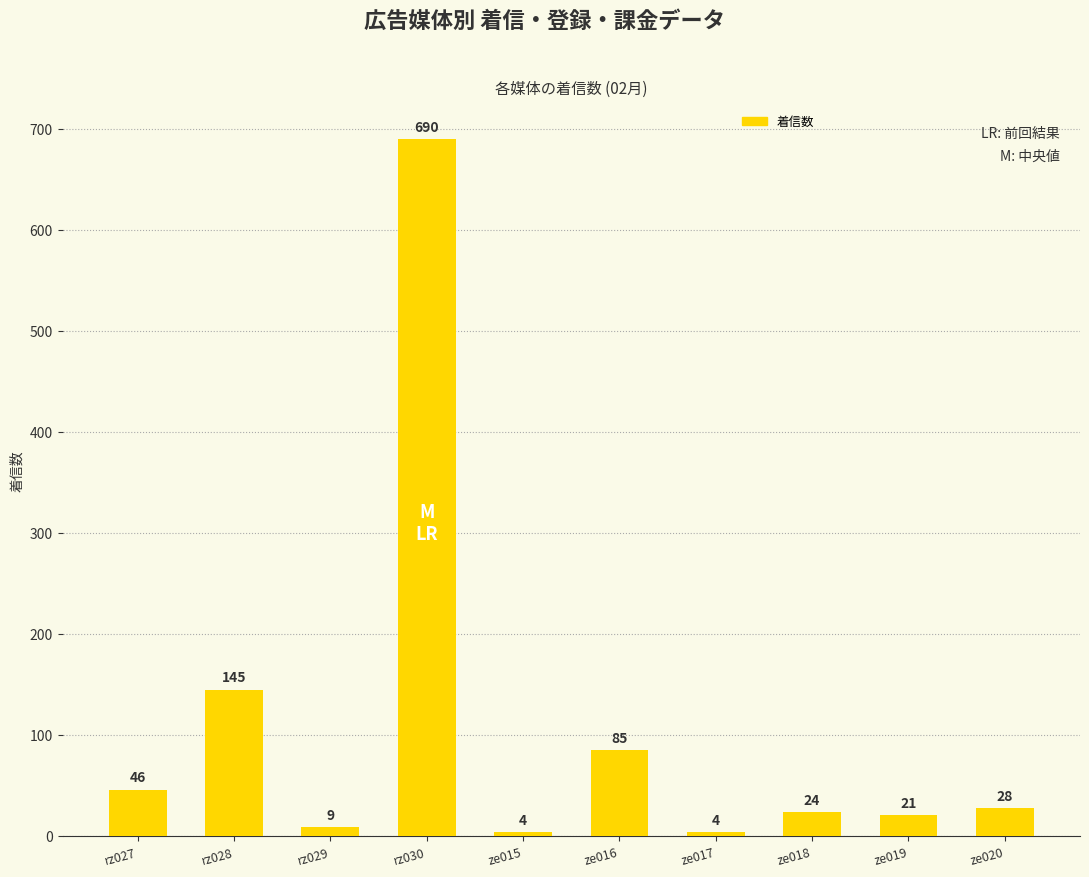

The chart shows a value of 4 at ze015. True or false?

True